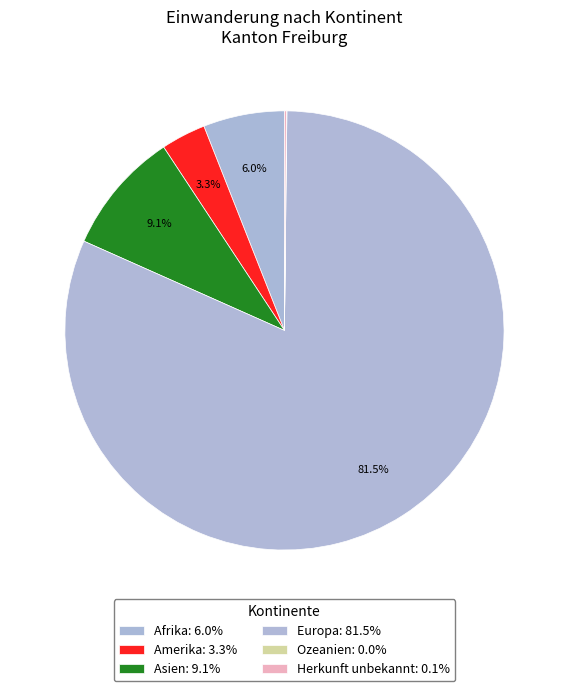

Is it true that Europa is 71% of the pie?

False